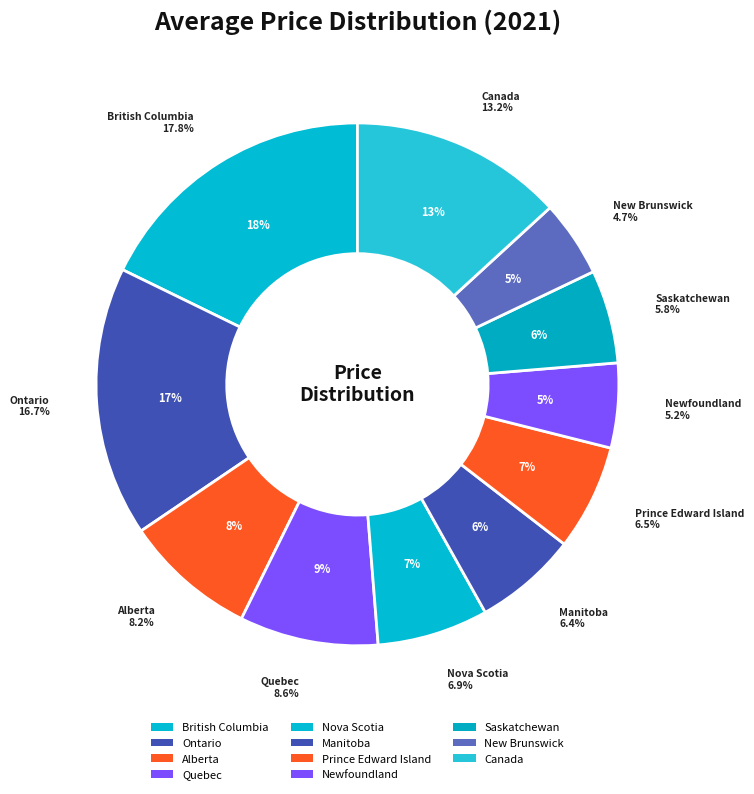

How many slices are in this pie chart?

11